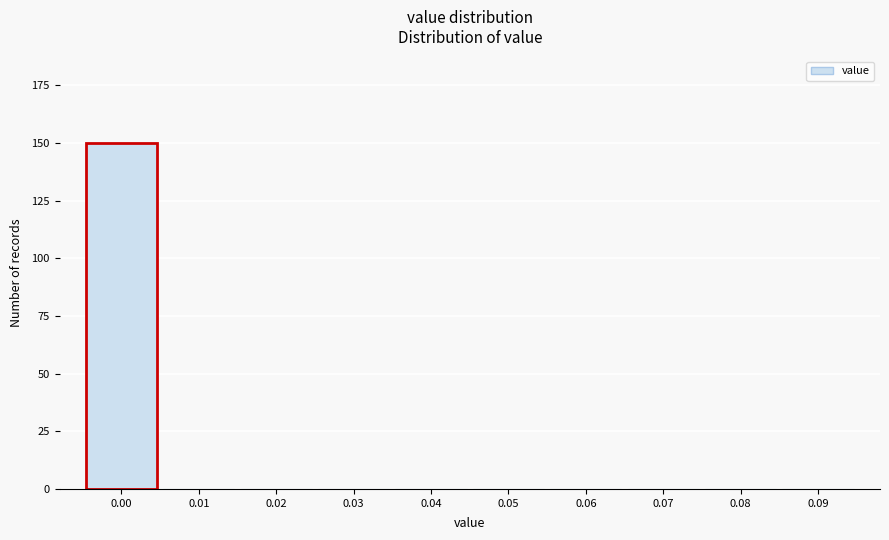

Reading right to left, list all the values displayed in this chart.

0.09=0	0.08=0	0.07=0	0.06=0	0.05=0	0.04=0	0.03=0	0.02=0	0.01=0	0.00=150